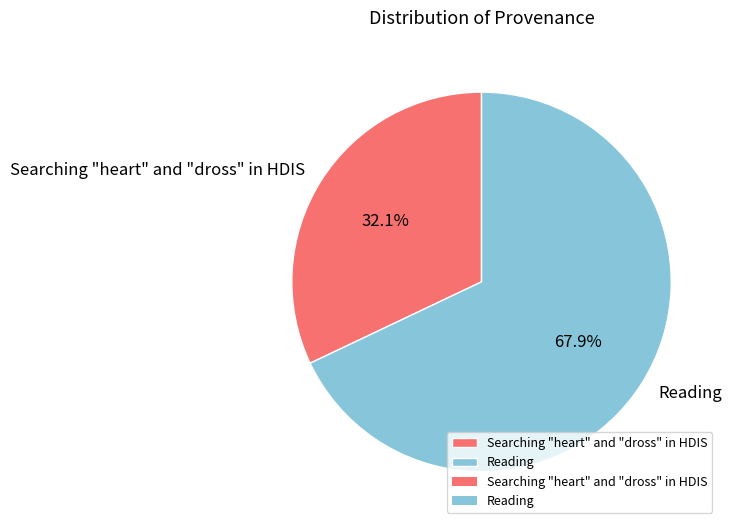

Does Reading represent more than half of the total?

Yes